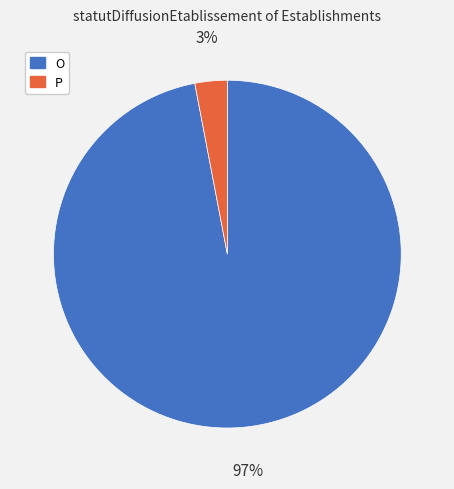

What is the ratio of the value at O to the value at P?

32.3